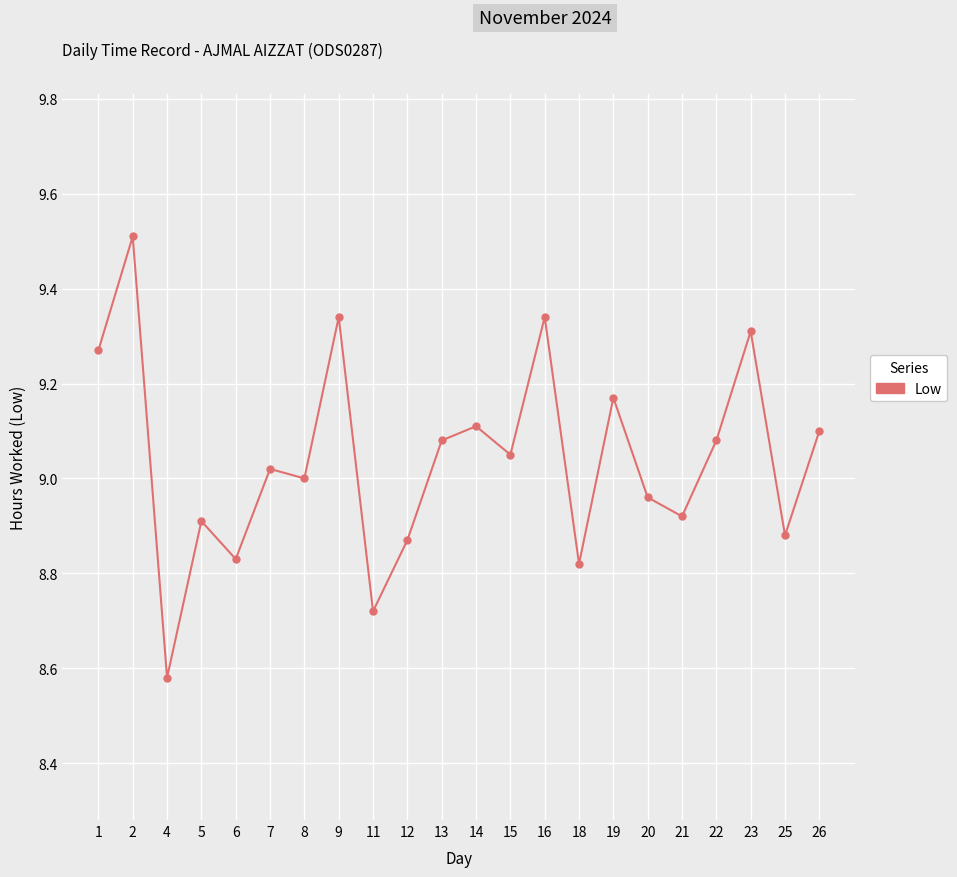

Which label corresponds to the smallest value in the chart?

4